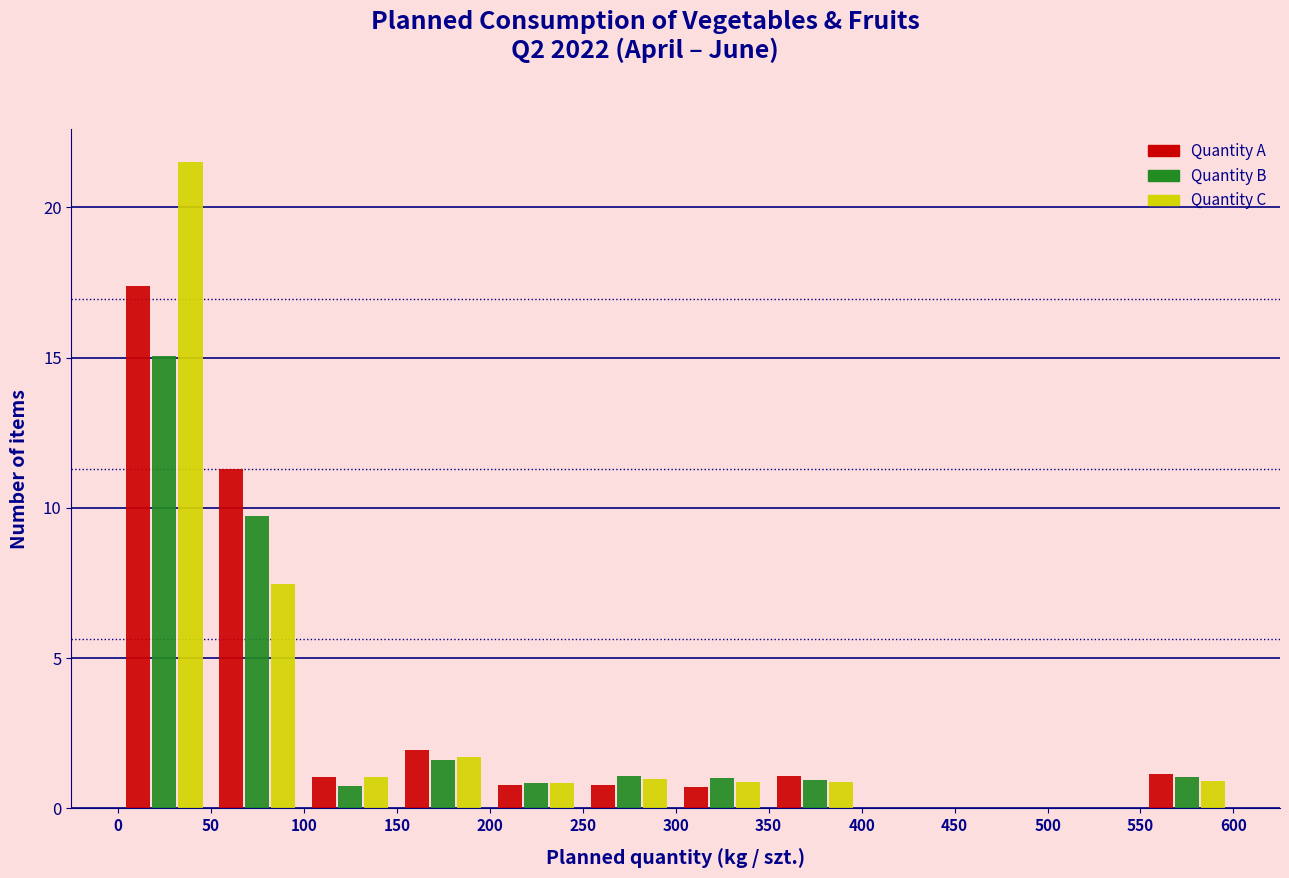

In the Quantity C series, which range on the x-axis has the tallest bar?

0 to 50